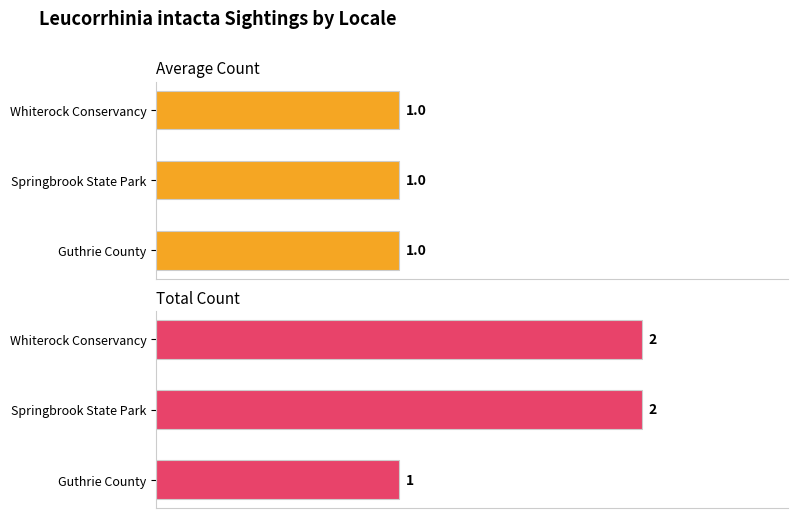

True or false: Average Count has a value of 0.1 at 1.0.

False